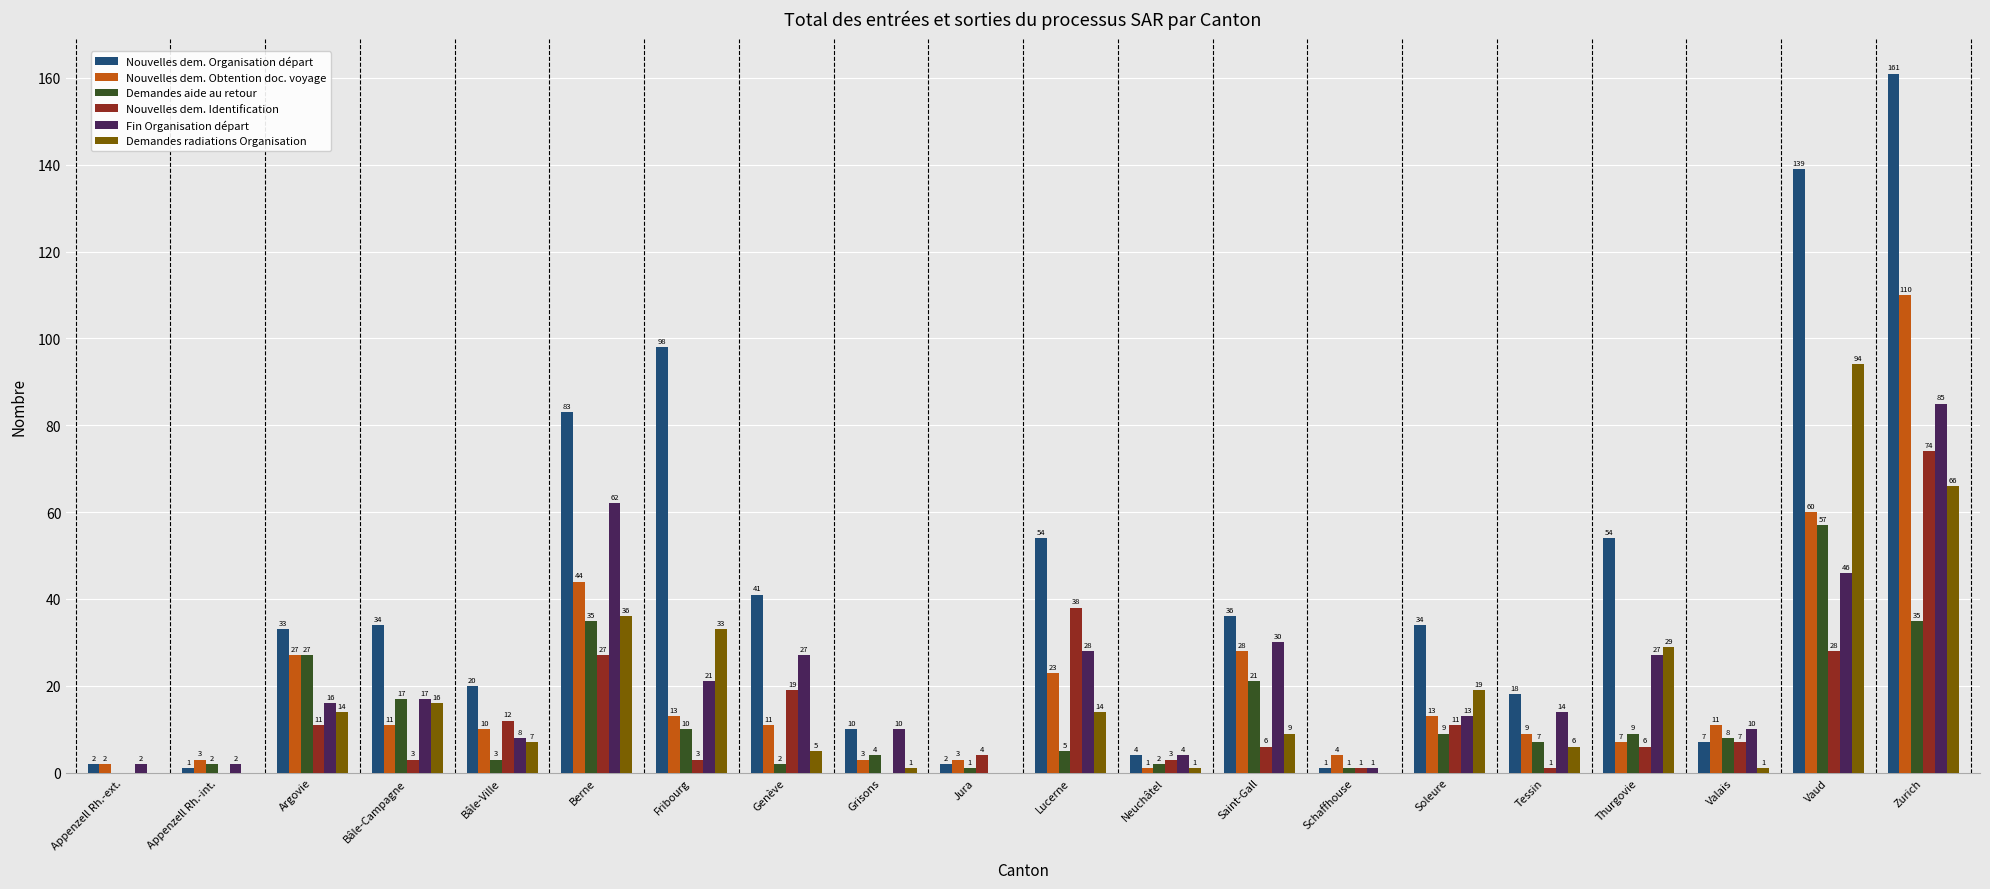

Which series has the largest total across all categories?

Nouvelles dem. Organisation départ